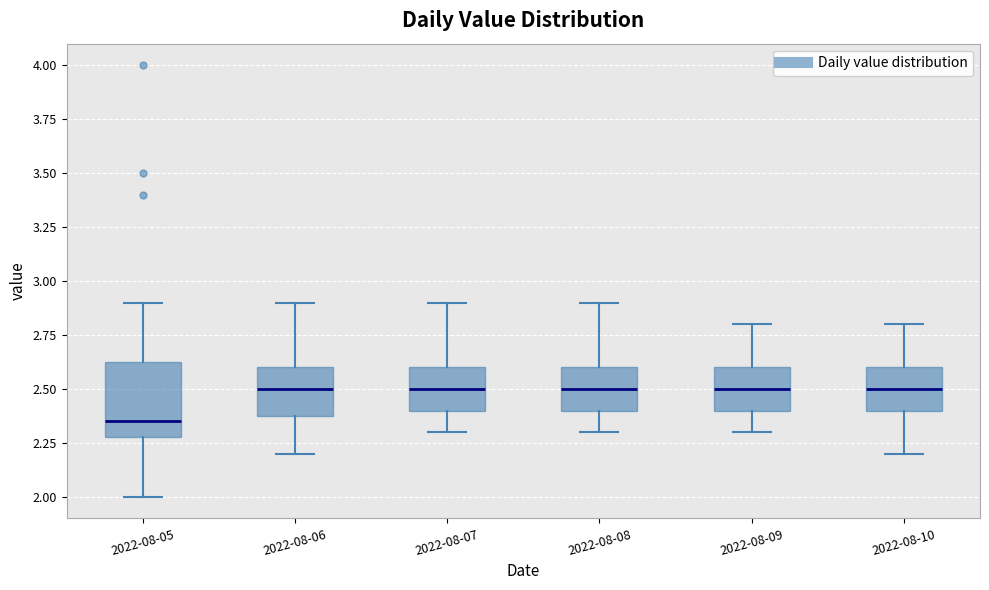

Where is the lower edge of the box for 2022-08-07 on the y-axis? The values are not printed on the chart, so give them approximately, as read against the axis.

2.40